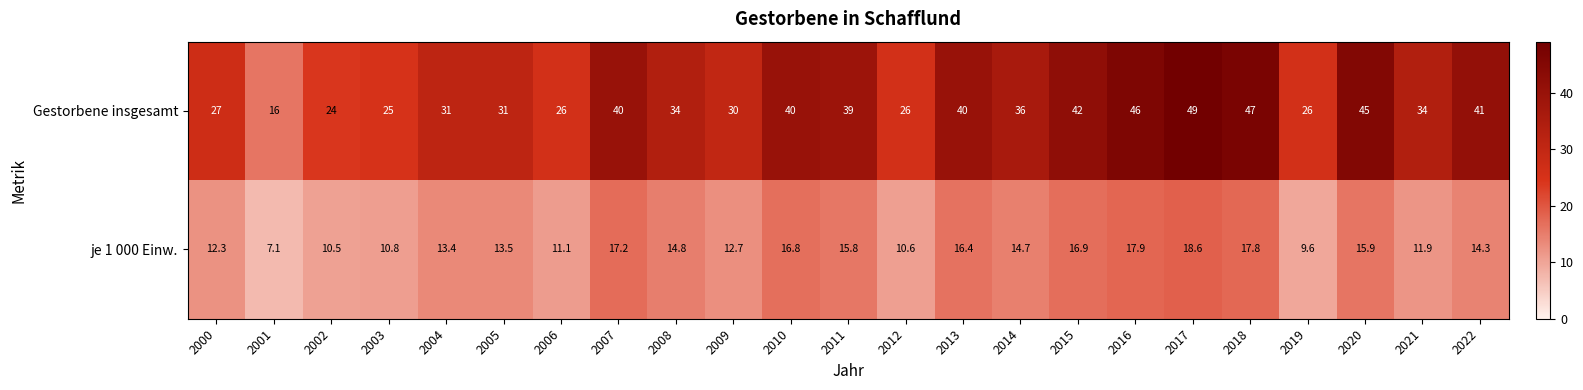

Which series has the largest total across all categories?

Gestorbene insgesamt